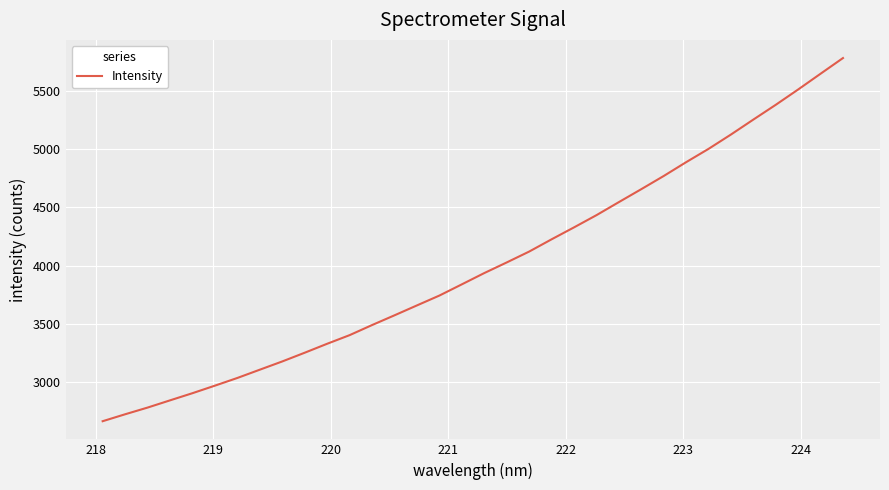

What is the difference between the maximum and minimum values?

3111.4